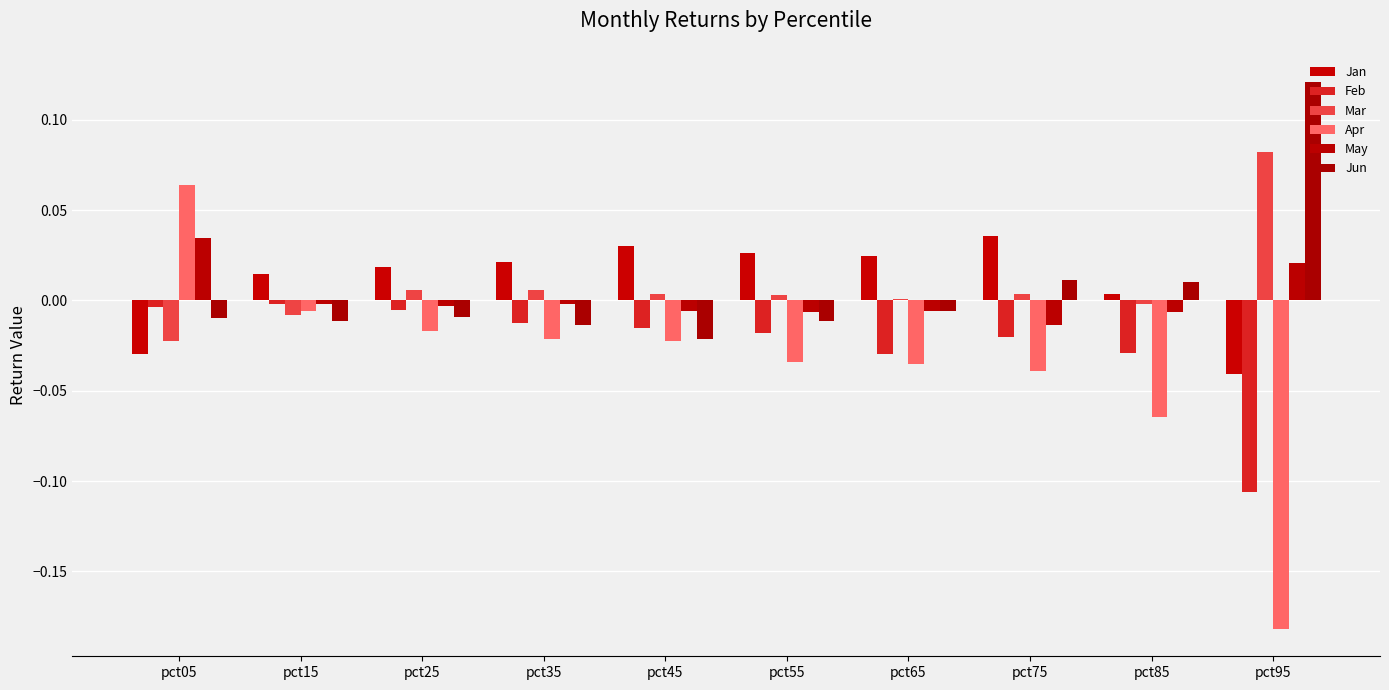

At which label does Jan reach its peak?

pct75